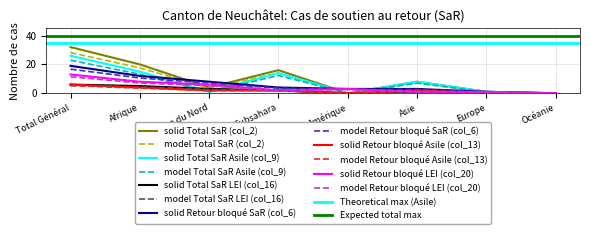

At how many categories does at least one series exceed 23?

1